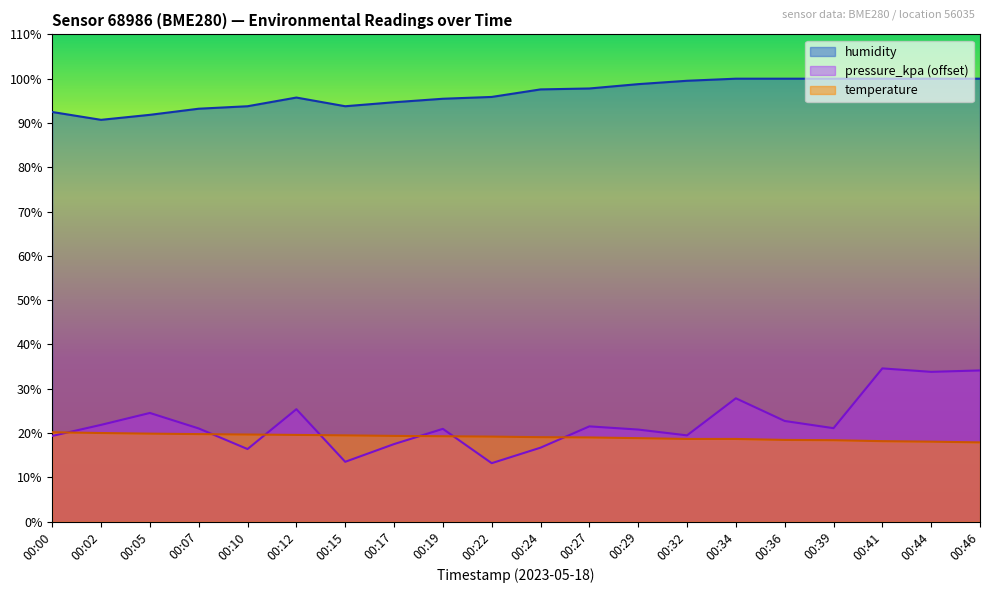

At which label does humidity first exceed 97?

00:24